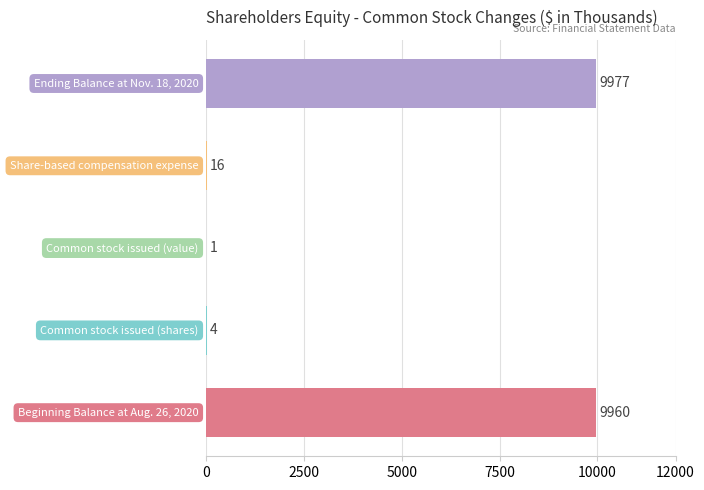

What is the maximum value shown in the chart?

9977